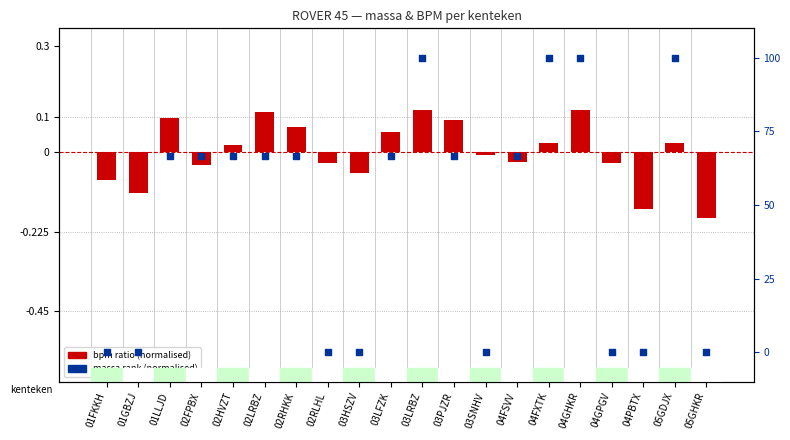

What is the total value across all series at 04PBTX?

-0.2